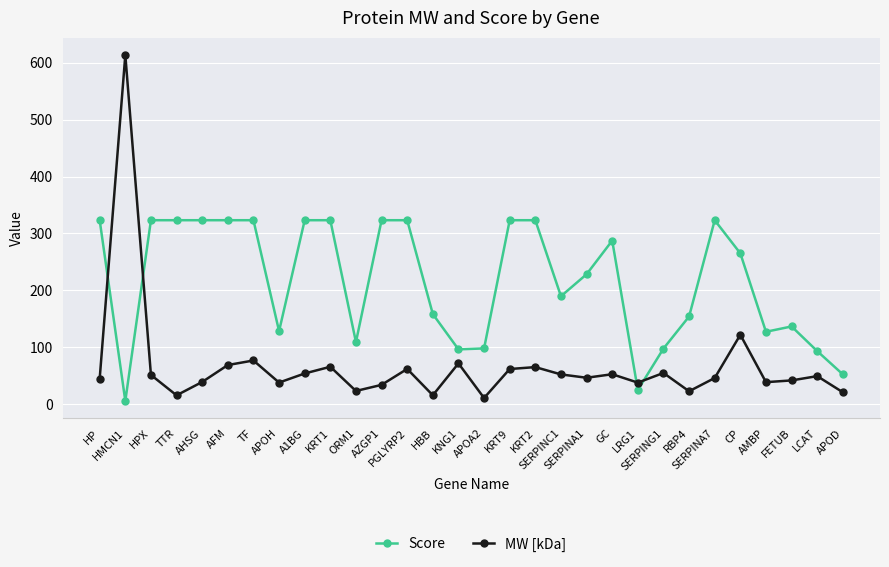

True or false: Score and MW [kDa] intersect in this chart.

True